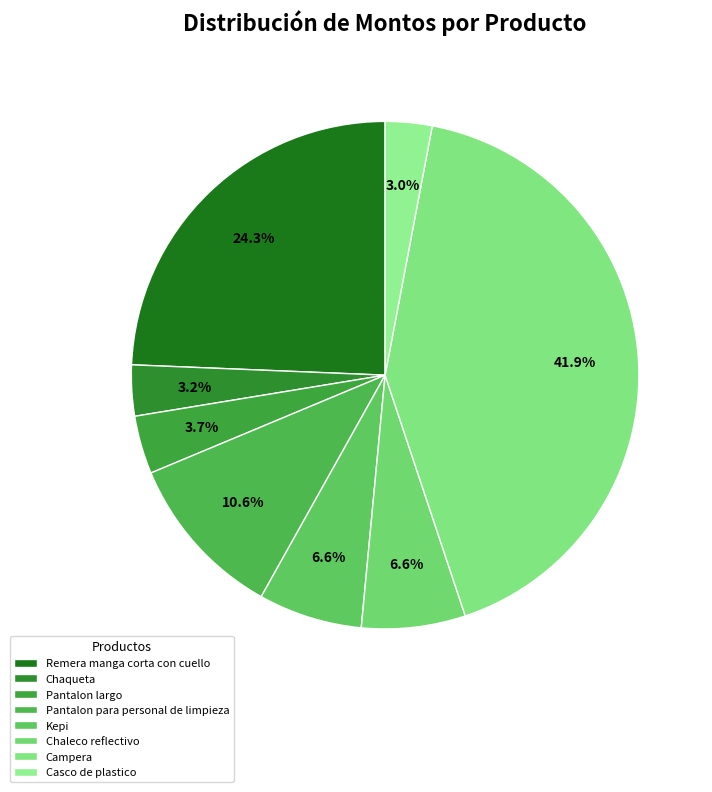

The Remera manga corta con cuello slice represents 17% of the pie. True or false?

False